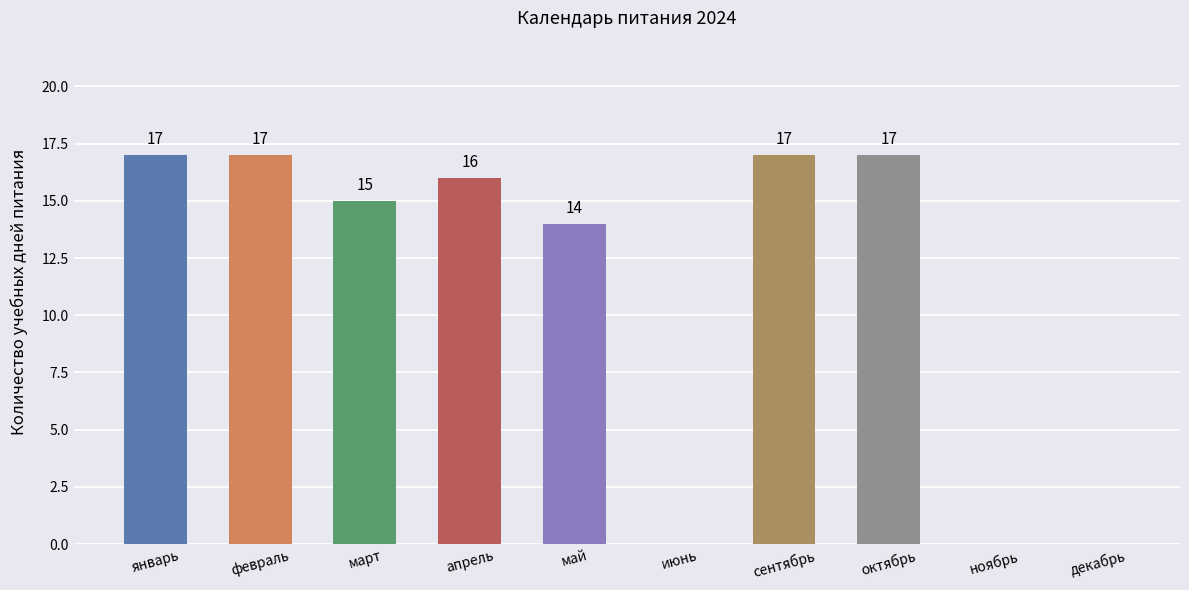

What is the change in value from октябрь to декабрь?

-17